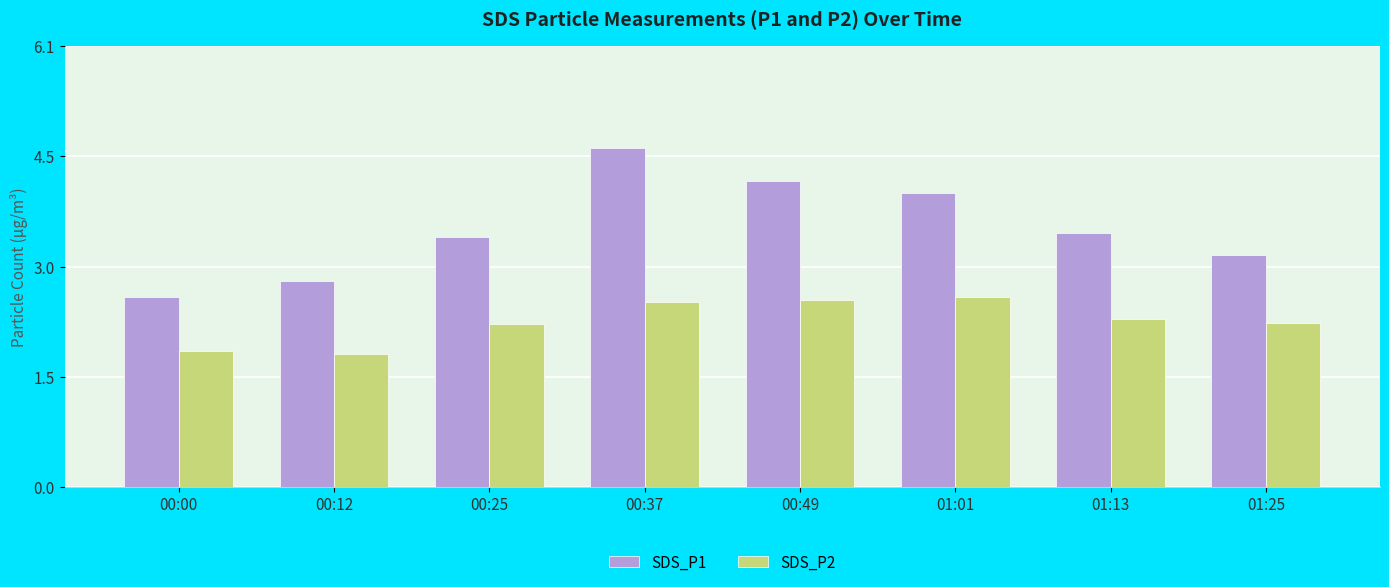

List the labels in order of SDS_P1 value, smallest first.

00:00, 00:12, 01:25, 00:25, 01:13, 01:01, 00:49, 00:37